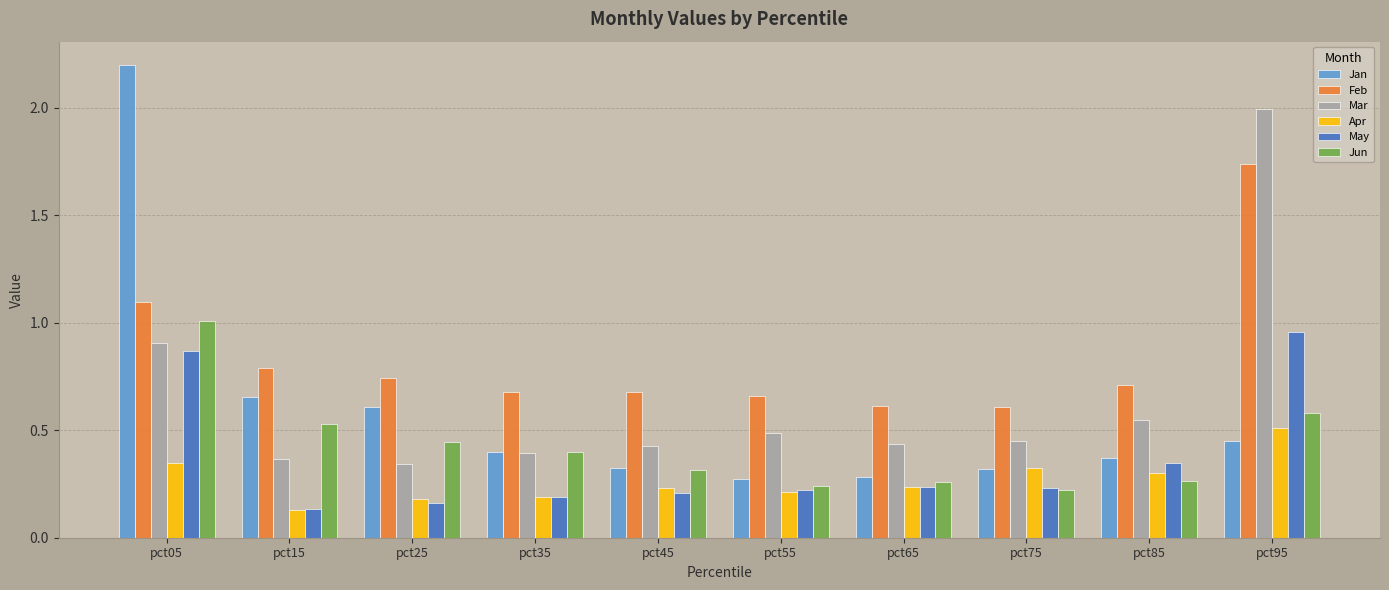

What is the maximum value shown in the chart?

2.2